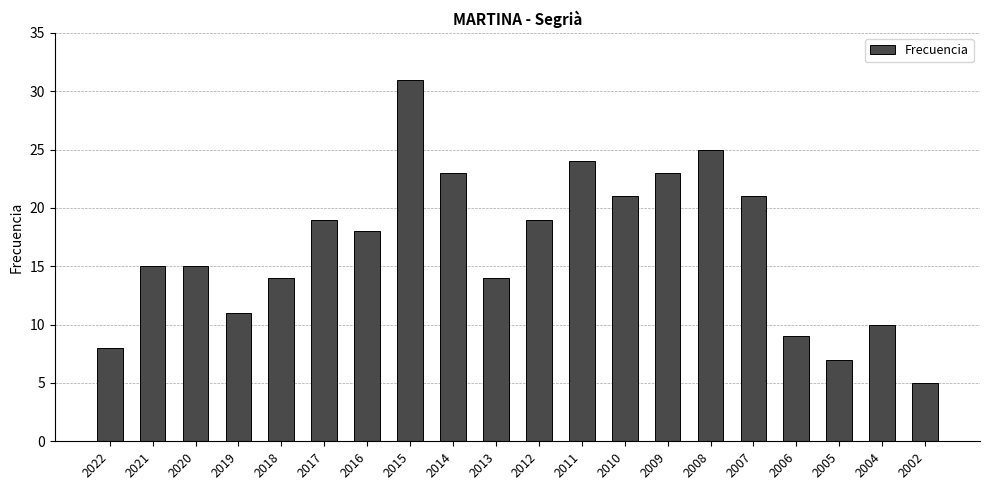

Where does the data first go above 18?

2017